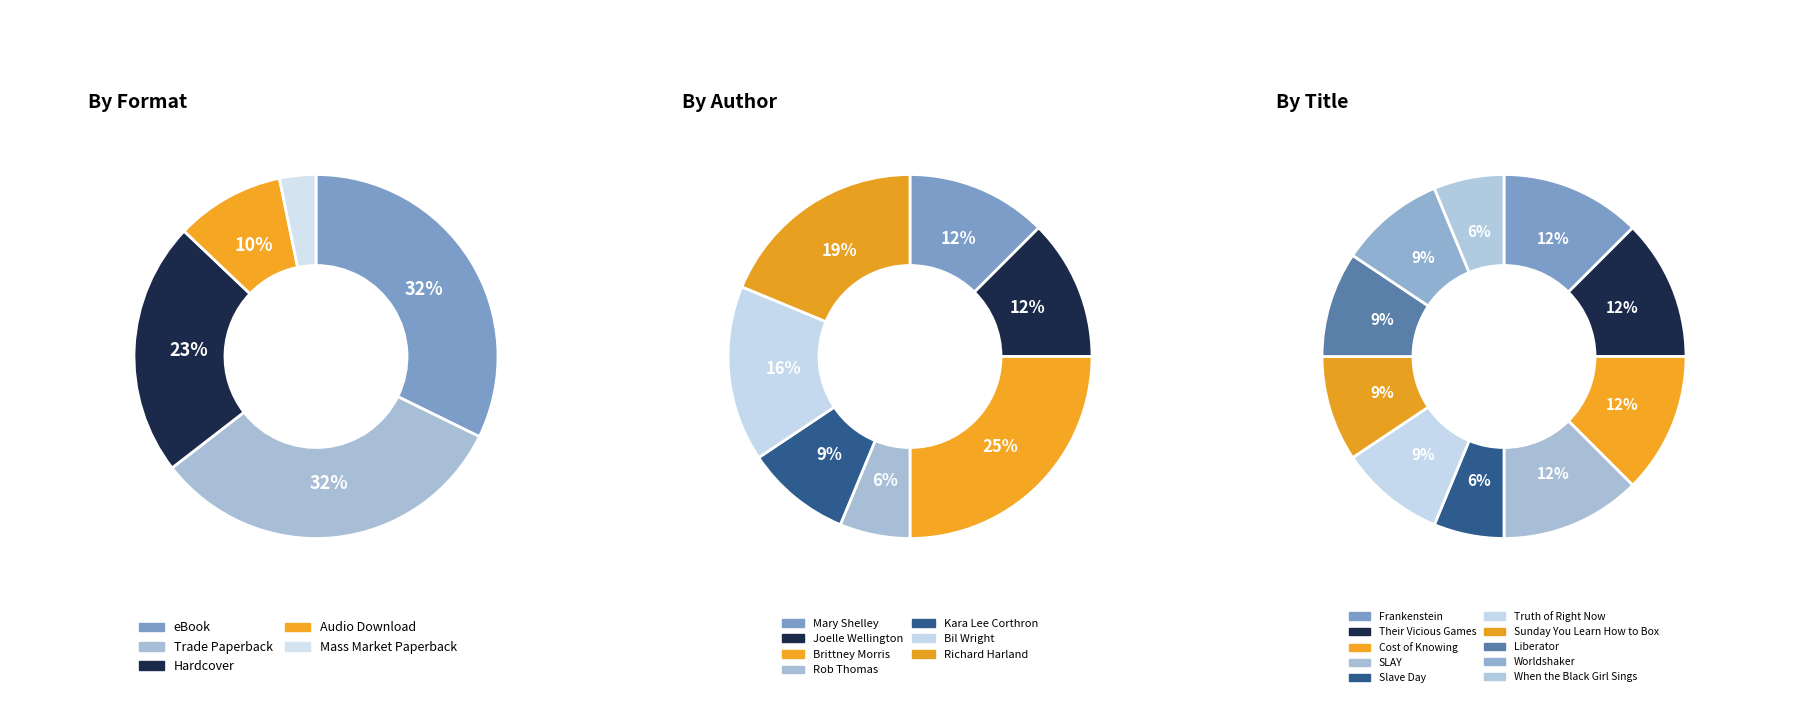

How many slices are in this pie chart?

10